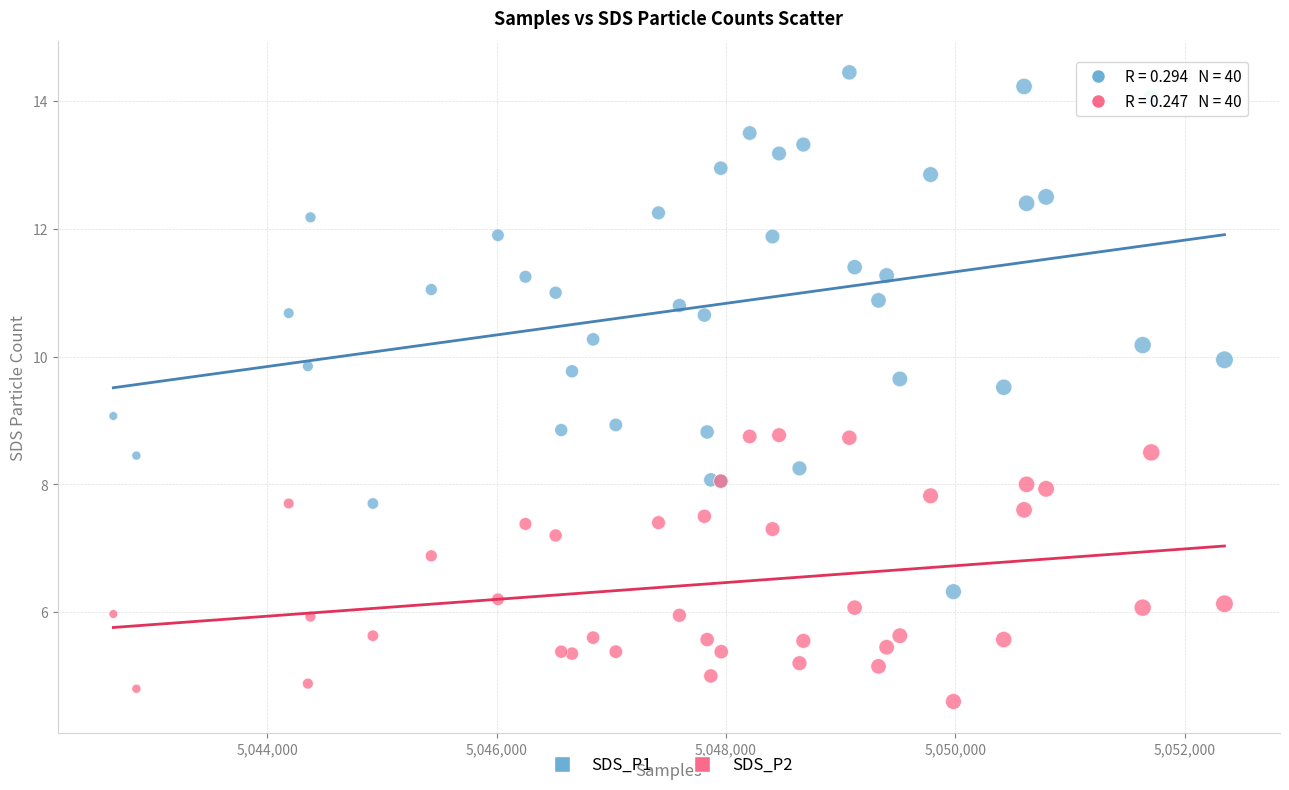

Which series has the widest spread of Y values?

SDS_P1